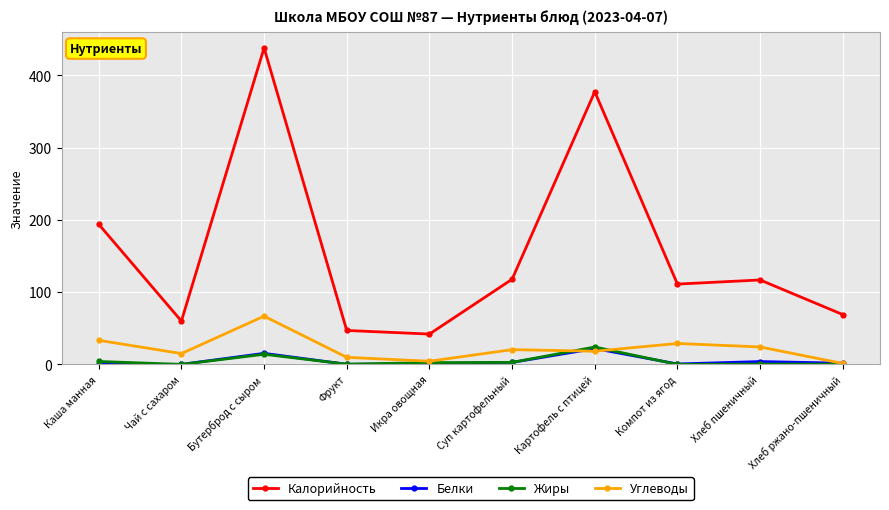

What is the total value across all series at Картофель с птицей?

441.7